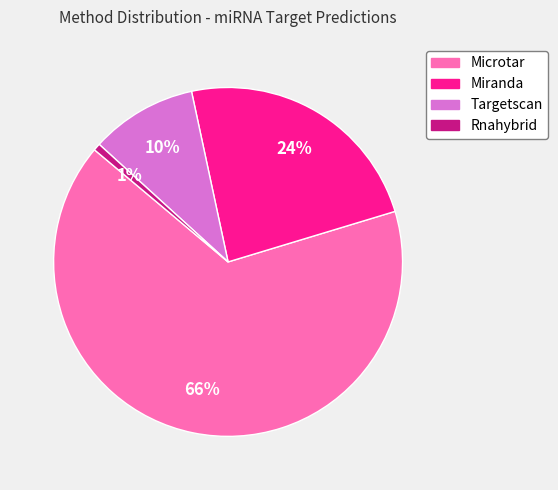

To the nearest percent, what is the combined percentage of Microtar and Miranda?

89%